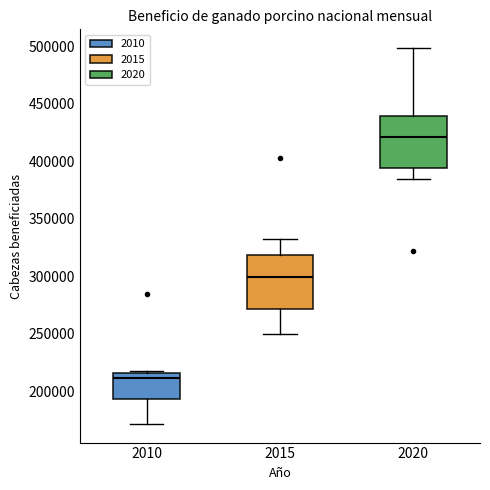

Reading left to right, read every box against the y-axis: the position of its median line, the range the box covers, and the ends of its whiskers. The values are not printed on the chart, so give them approximately, as read against the axis.

2010: median 210000, box 195000 to 215000, whiskers 170000 to 220000
2015: median 300000, box 270000 to 320000, whiskers 250000 to 330000
2020: median 420000, box 395000 to 440000, whiskers 385000 to 500000